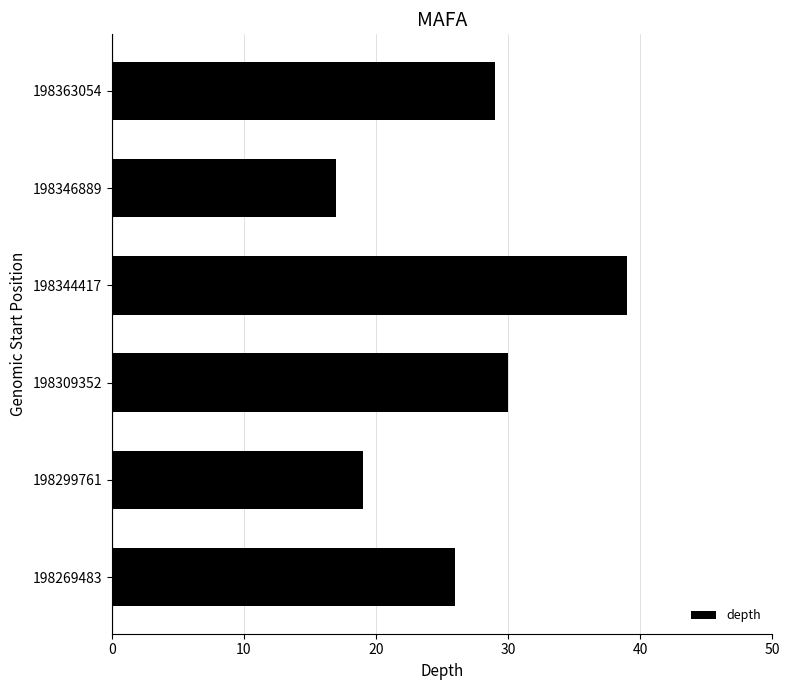

Which has a higher value, 198269483 or 198363054?

198363054